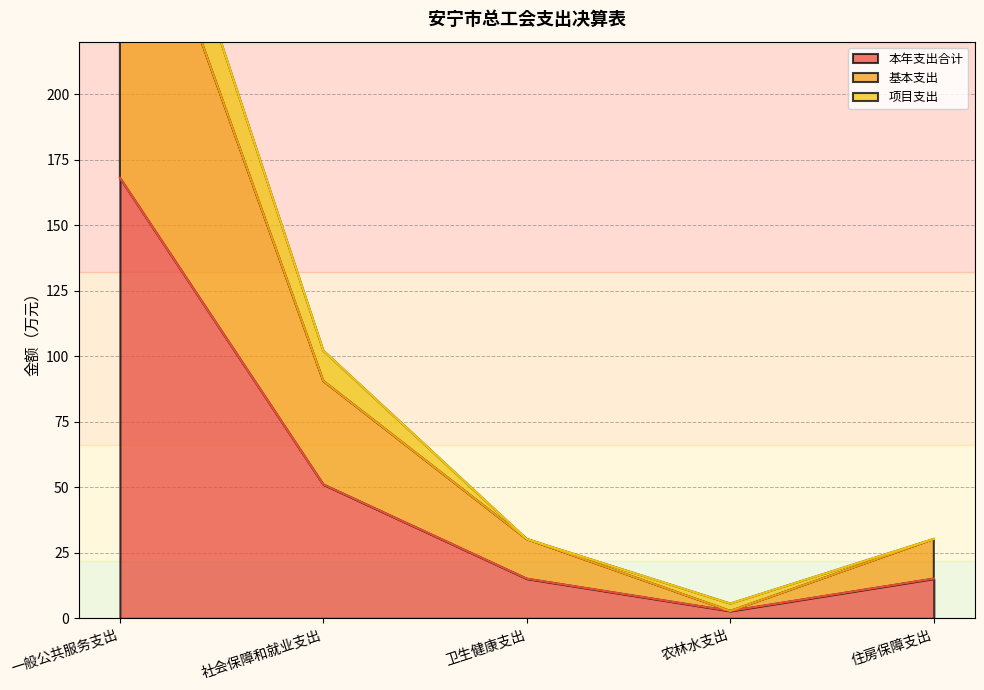

What is the difference between the second highest and second lowest values in the 基本支出 series?

60.3